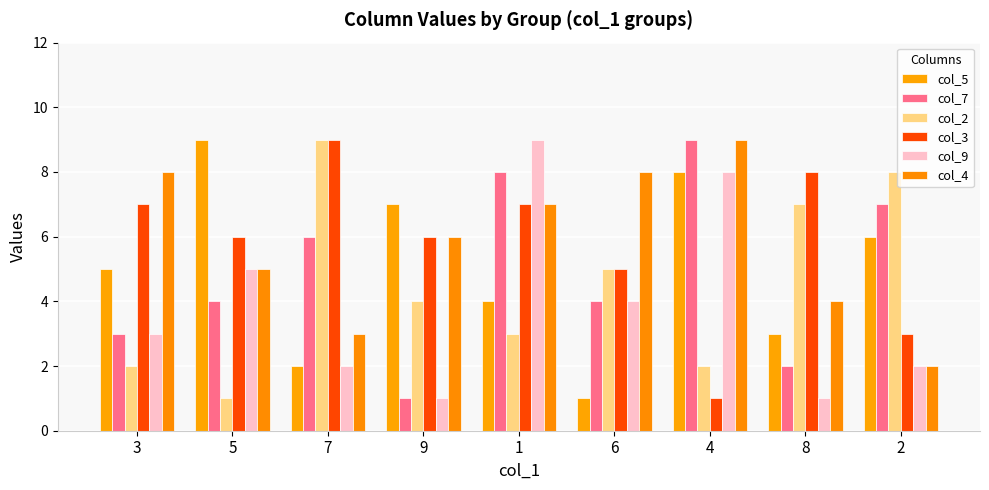

How many groups of bars are there?

9